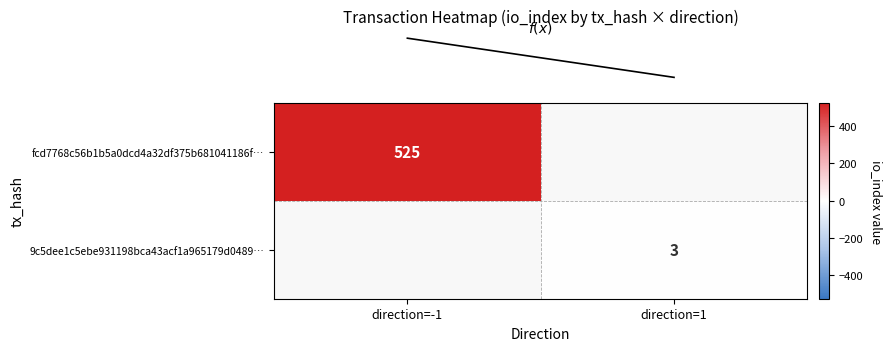

Is it true that row_0 equals 525.0 at direction=-1?

True